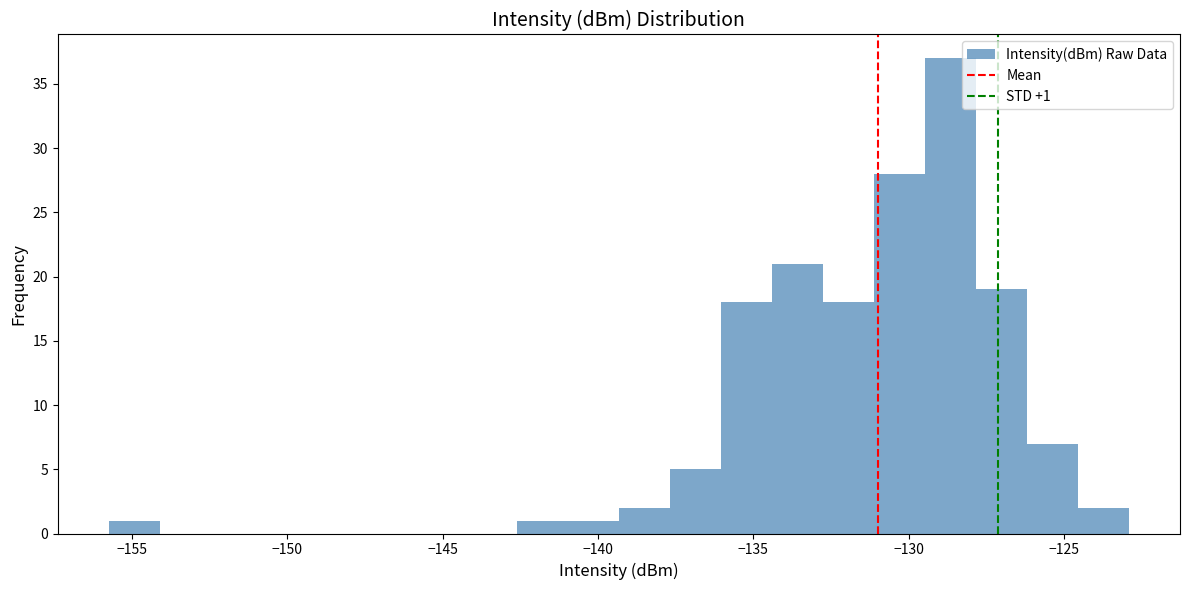

Read against the x-axis, roughly where is the centre of the tallest bar?

-128.5